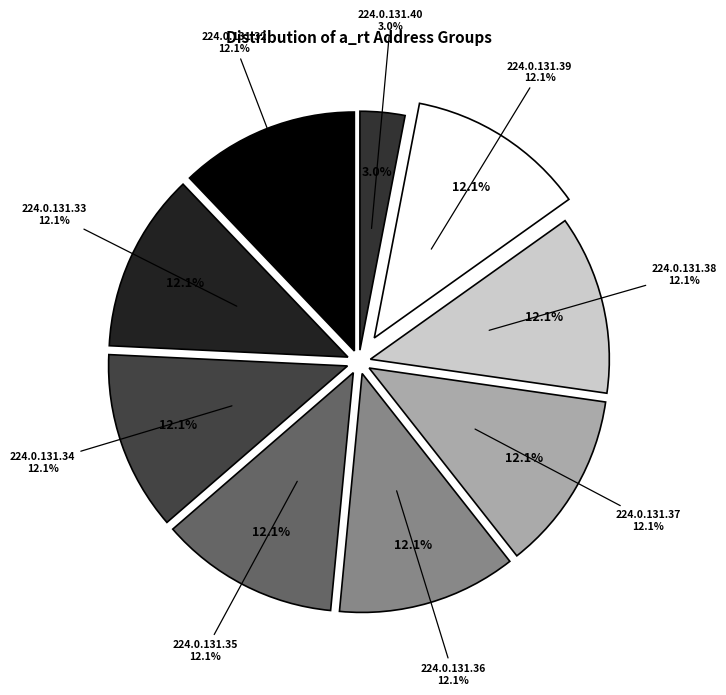

How many segments does this pie chart have?

9